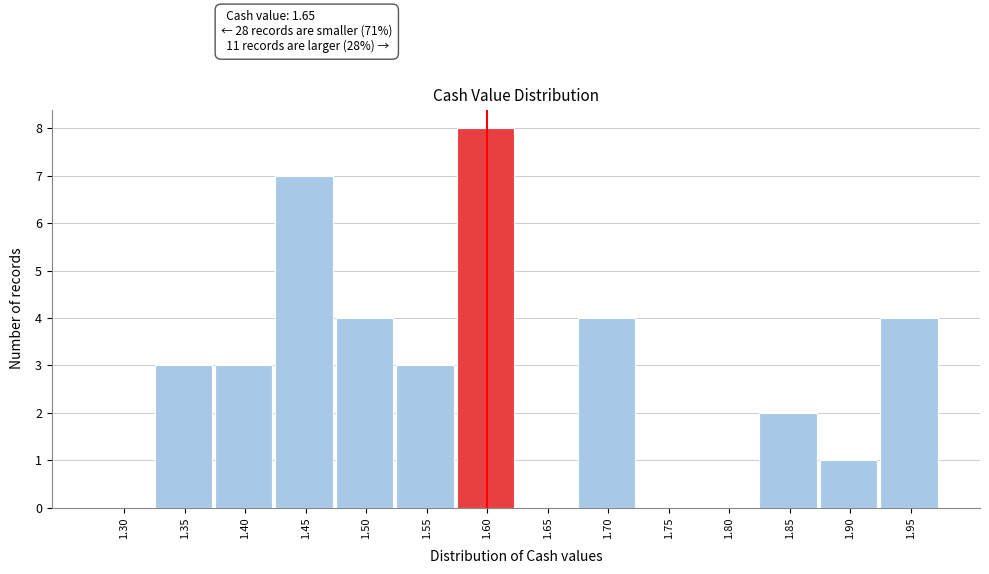

Reading left to right, extract all data points from this chart.

1.30=0	1.35=3	1.40=3	1.45=7	1.50=4	1.55=3	1.60=8	1.65=0	1.70=4	1.75=0	1.80=0	1.85=2	1.90=1	1.95=4